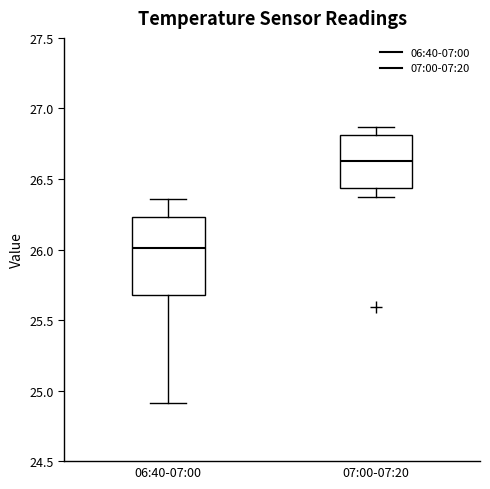

Comparing the boxes themselves (not the whiskers), which one is the tallest?

06:40-07:00